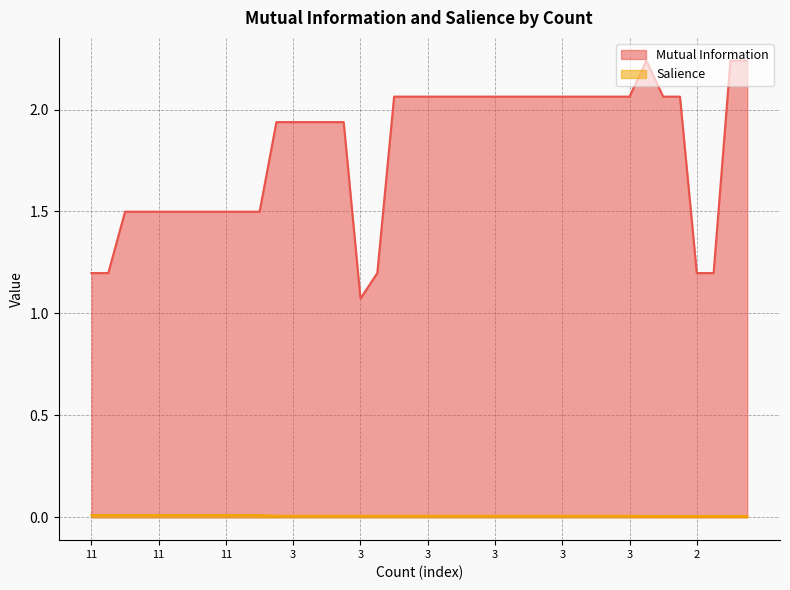

How many lines are shown in the chart?

2